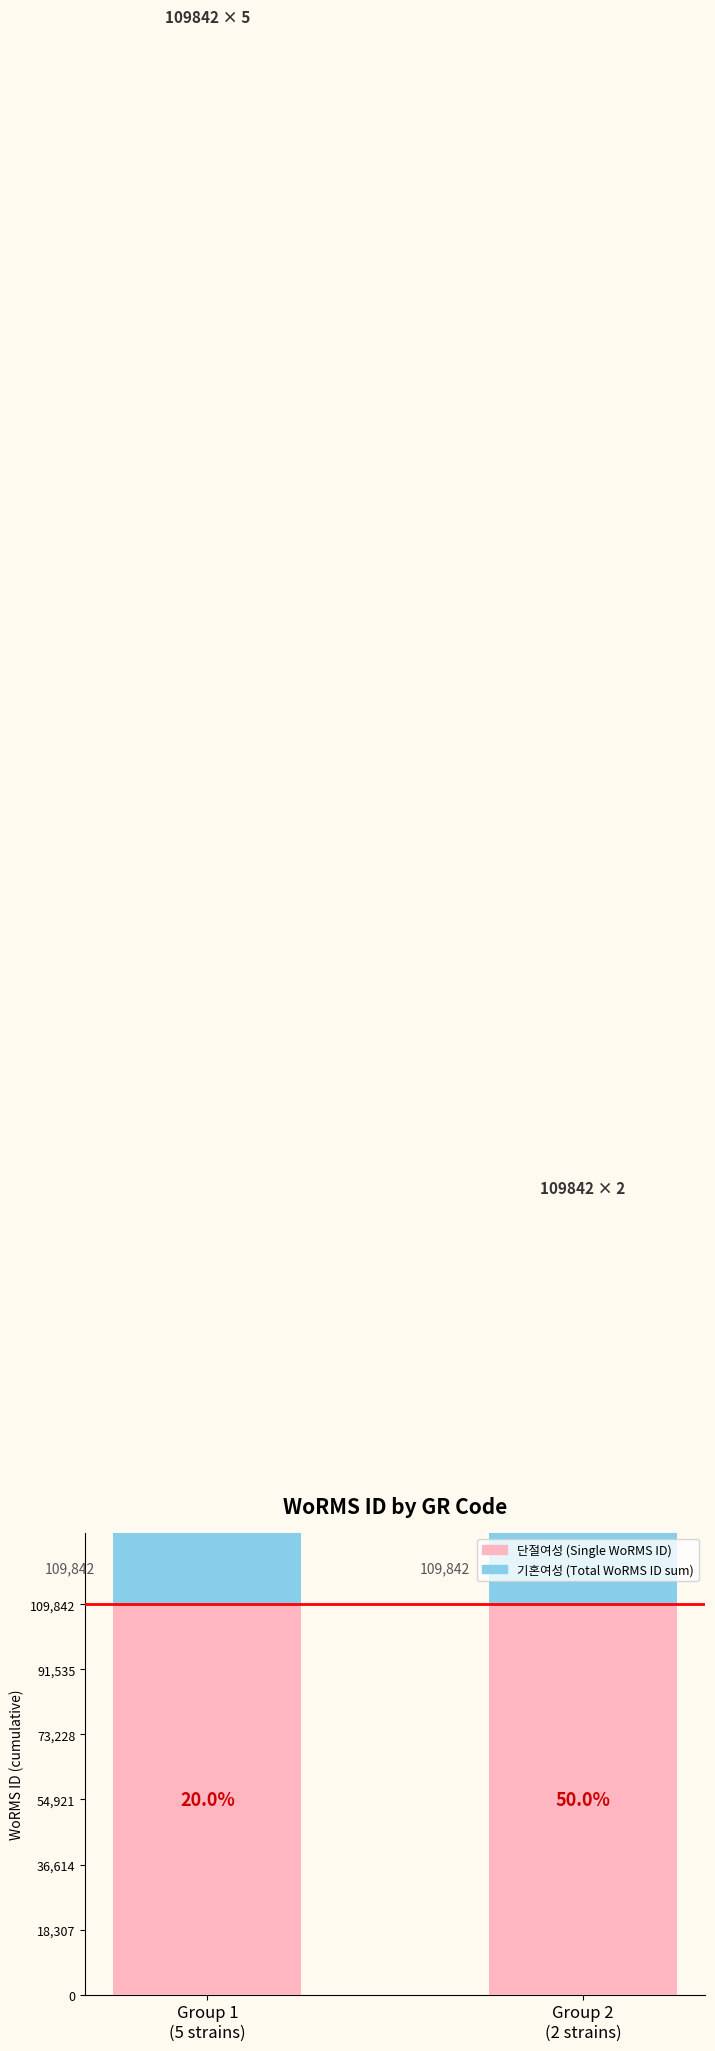

What is the label of the 1st bar from the left?

Group 1
(5 strains)